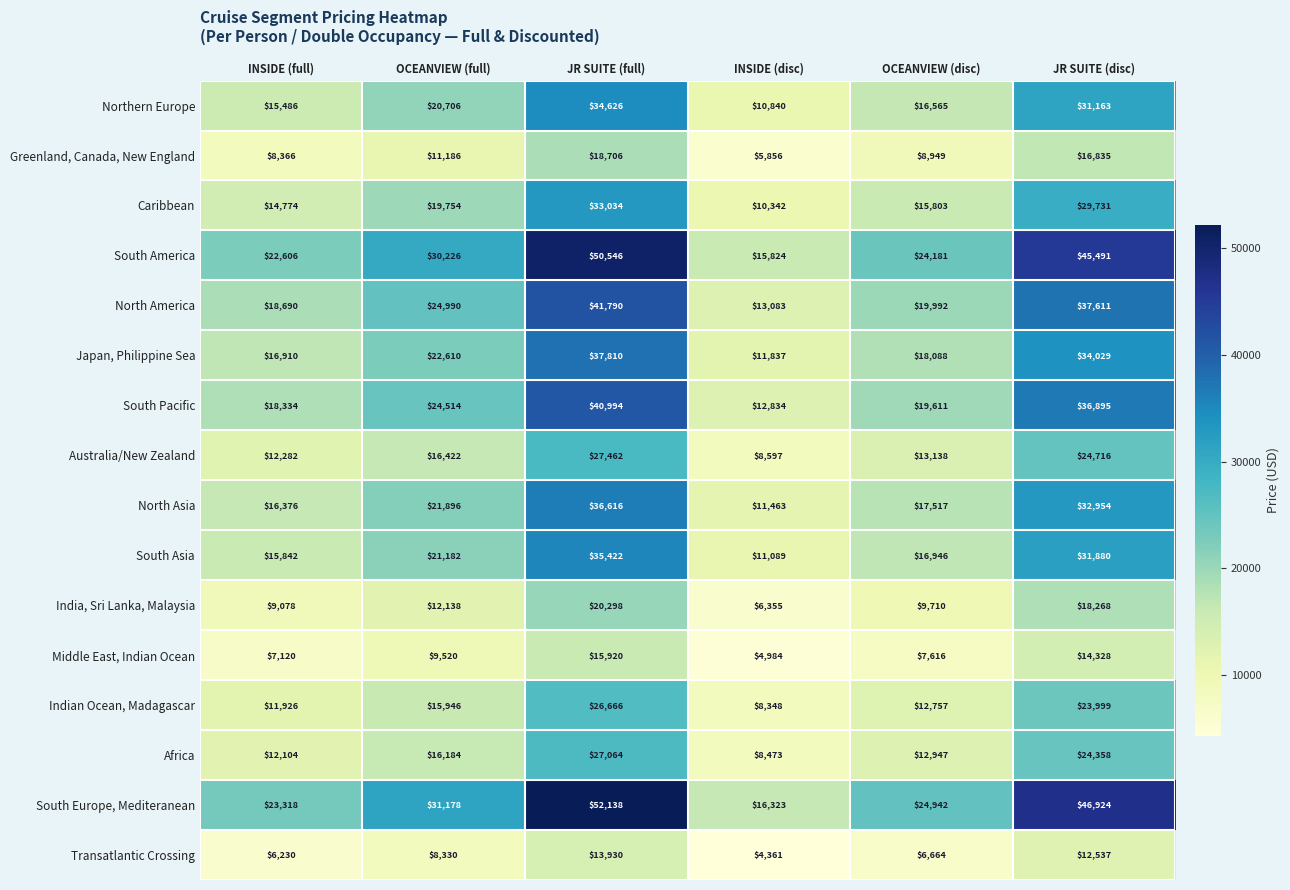

Which series has the largest total across all categories?

South Europe, Mediteranean